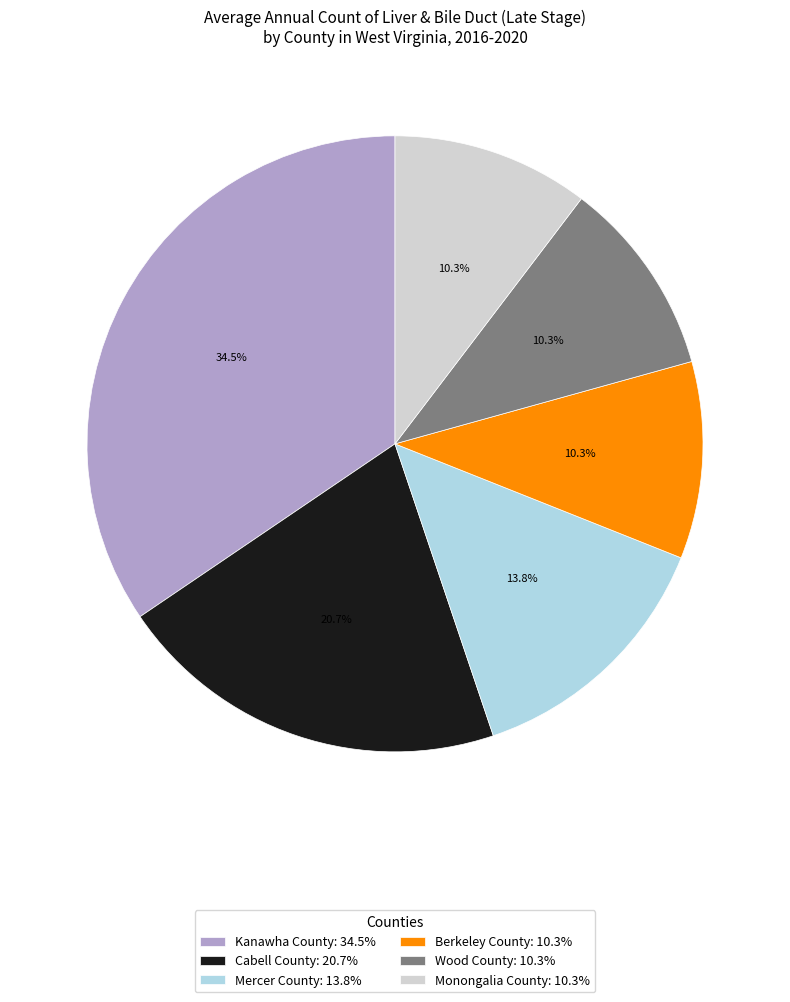

Which slice is the largest?

Kanawha County